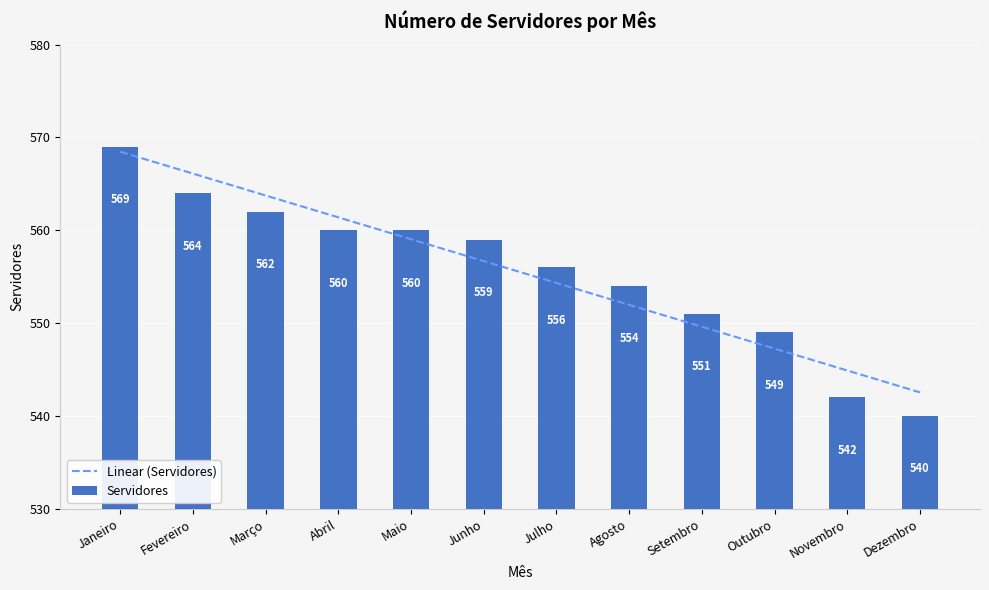

At which category does the chart reach its minimum across all series?

Dezembro